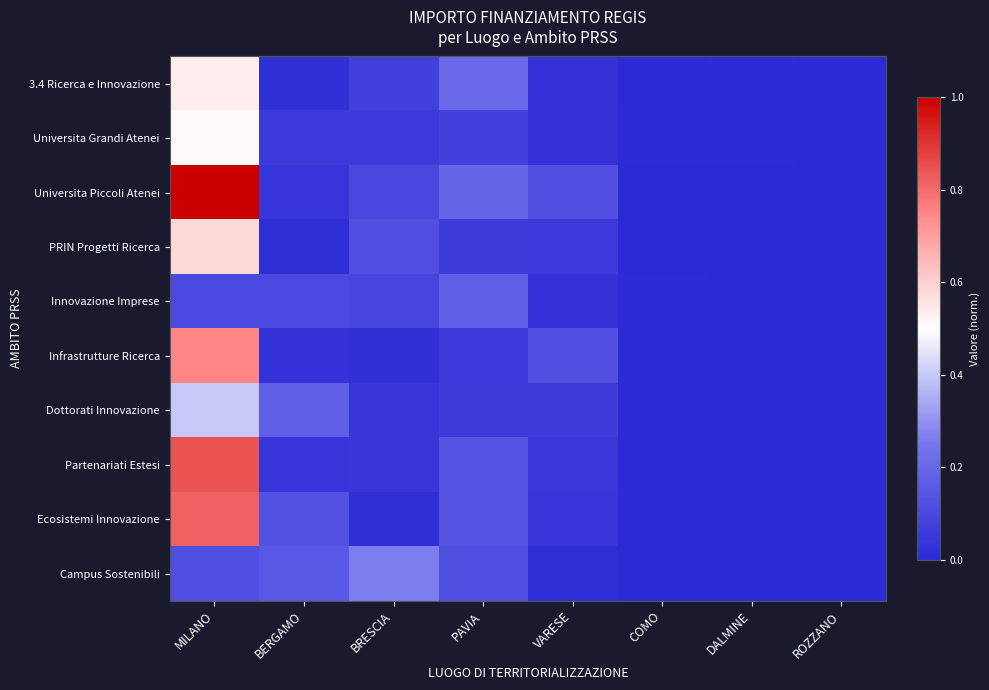

Reading right to left, transcribe all the data shown in this chart.

3.4 Ricerca e Innovazione: ROZZANO=0.0	DALMINE=0.0	COMO=0.0	VARESE=0.0	PAVIA=0.2	BRESCIA=0.1	BERGAMO=0.0	MILANO=0.5
Universita Grandi Atenei: ROZZANO=0.0	DALMINE=0.0	COMO=0.0	VARESE=0.0	PAVIA=0.1	BRESCIA=0.1	BERGAMO=0.1	MILANO=0.5
Universita Piccoli Atenei: ROZZANO=0.0	DALMINE=0.0	COMO=0.0	VARESE=0.1	PAVIA=0.2	BRESCIA=0.1	BERGAMO=0.0	MILANO=1.0
PRIN Progetti Ricerca: ROZZANO=0.0	DALMINE=0.0	COMO=0.0	VARESE=0.1	PAVIA=0.1	BRESCIA=0.1	BERGAMO=0.0	MILANO=0.6
Innovazione Imprese: ROZZANO=0.0	DALMINE=0.0	COMO=0.0	VARESE=0.0	PAVIA=0.2	BRESCIA=0.1	BERGAMO=0.1	MILANO=0.1
Infrastrutture Ricerca: ROZZANO=0.0	DALMINE=0.0	COMO=0.0	VARESE=0.1	PAVIA=0.1	BRESCIA=0.0	BERGAMO=0.0	MILANO=0.8
Dottorati Innovazione: ROZZANO=0.0	DALMINE=0.0	COMO=0.0	VARESE=0.1	PAVIA=0.1	BRESCIA=0.0	BERGAMO=0.2	MILANO=0.4
Partenariati Estesi: ROZZANO=0.0	DALMINE=0.0	COMO=0.0	VARESE=0.0	PAVIA=0.1	BRESCIA=0.0	BERGAMO=0.0	MILANO=0.8
Ecosistemi Innovazione: ROZZANO=0.0	DALMINE=0.0	COMO=0.0	VARESE=0.0	PAVIA=0.1	BRESCIA=0.0	BERGAMO=0.1	MILANO=0.8
Campus Sostenibili: ROZZANO=0.0	DALMINE=0.0	COMO=0.0	VARESE=0.0	PAVIA=0.1	BRESCIA=0.3	BERGAMO=0.2	MILANO=0.1